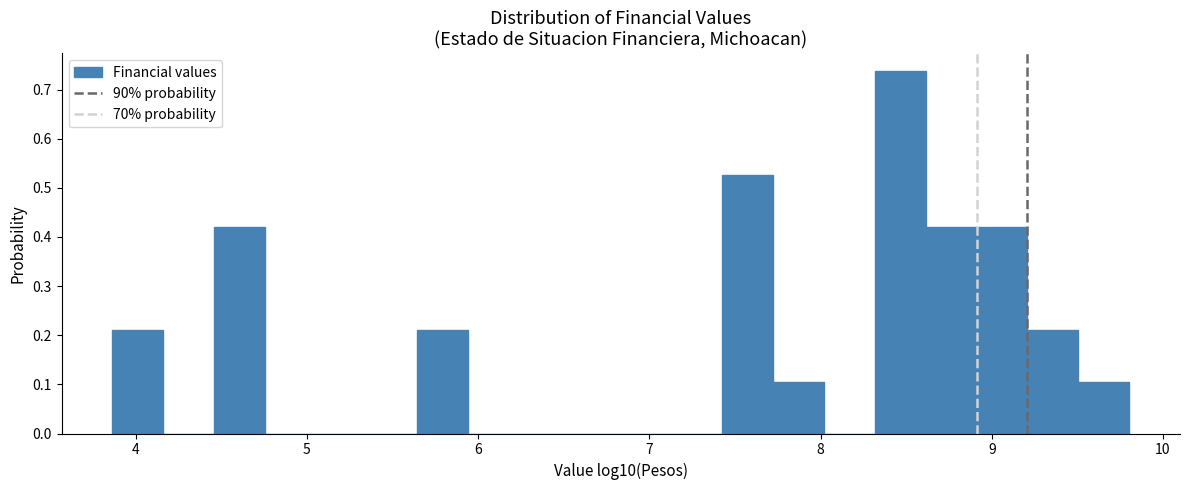

Read against the x-axis, roughly where is the centre of the tallest bar?

8.5